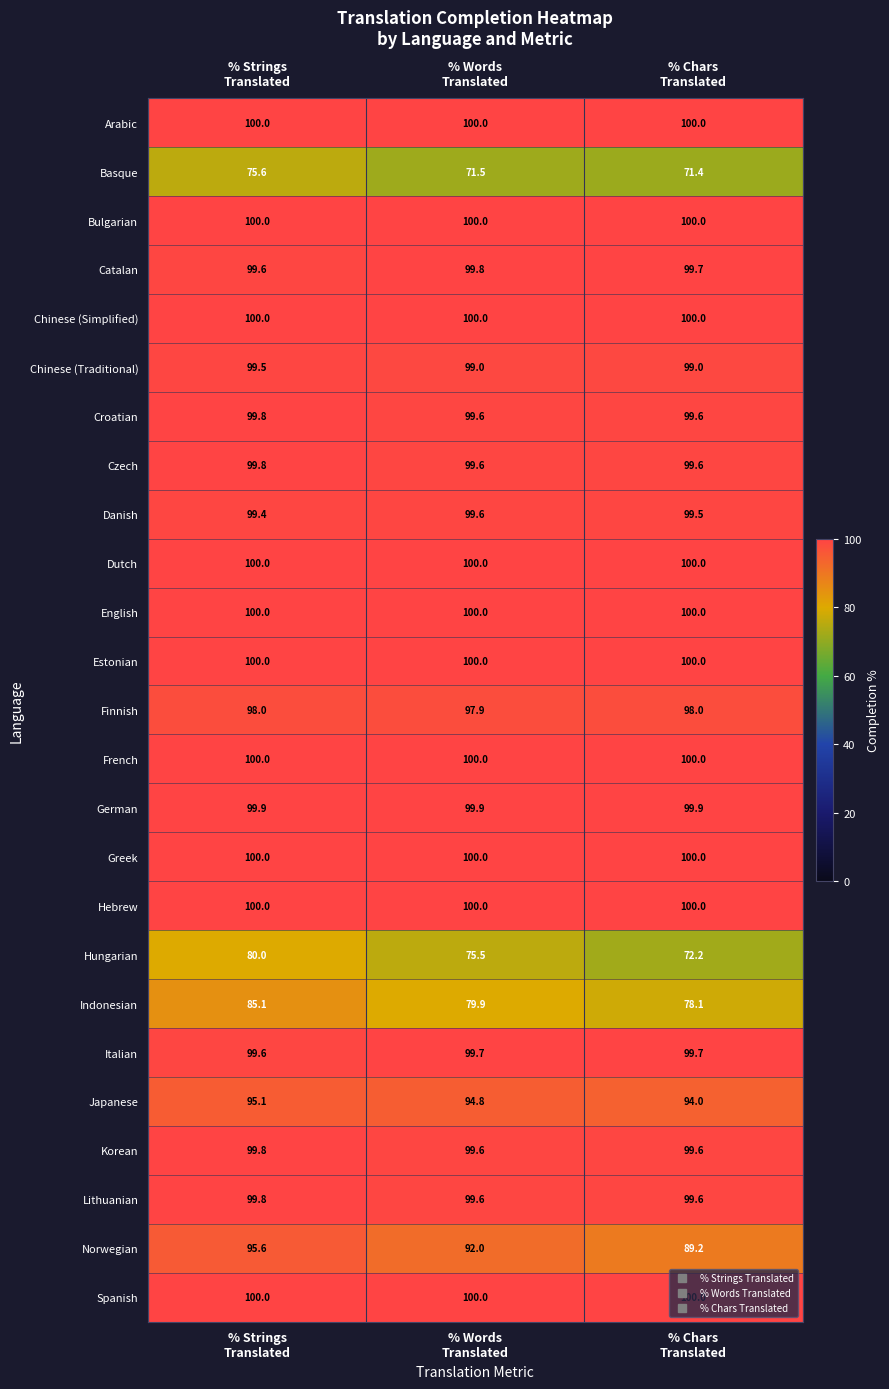

What is the average value of the German series?

99.9